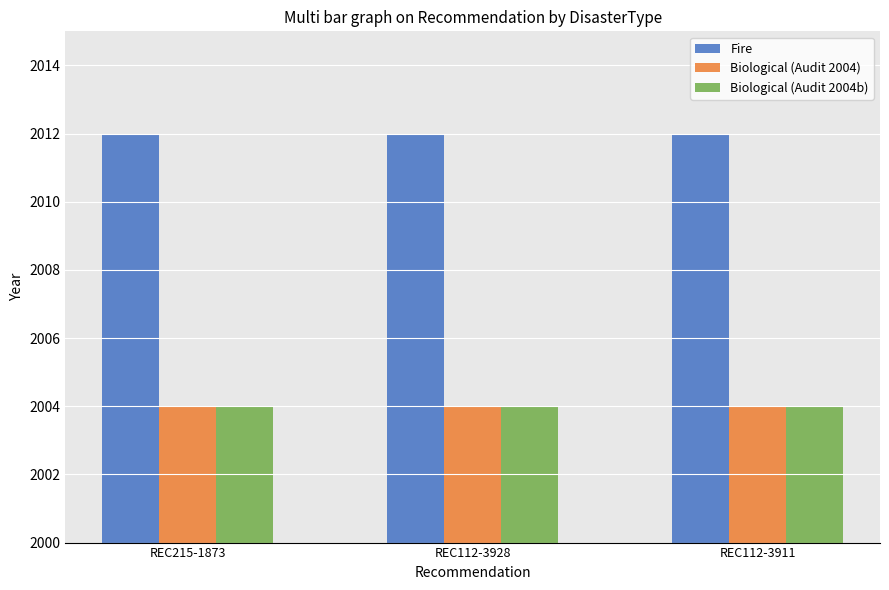

What is the label of the 1st bar from the left?

REC215-1873